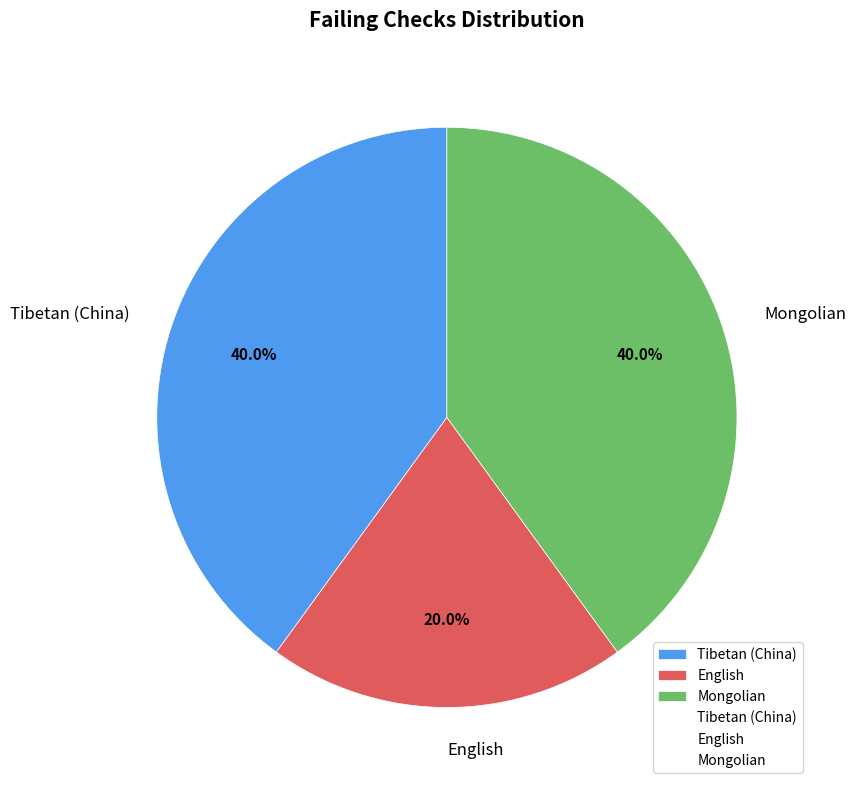

To the nearest percent, what is the difference between the largest and smallest slice percentages?

20%